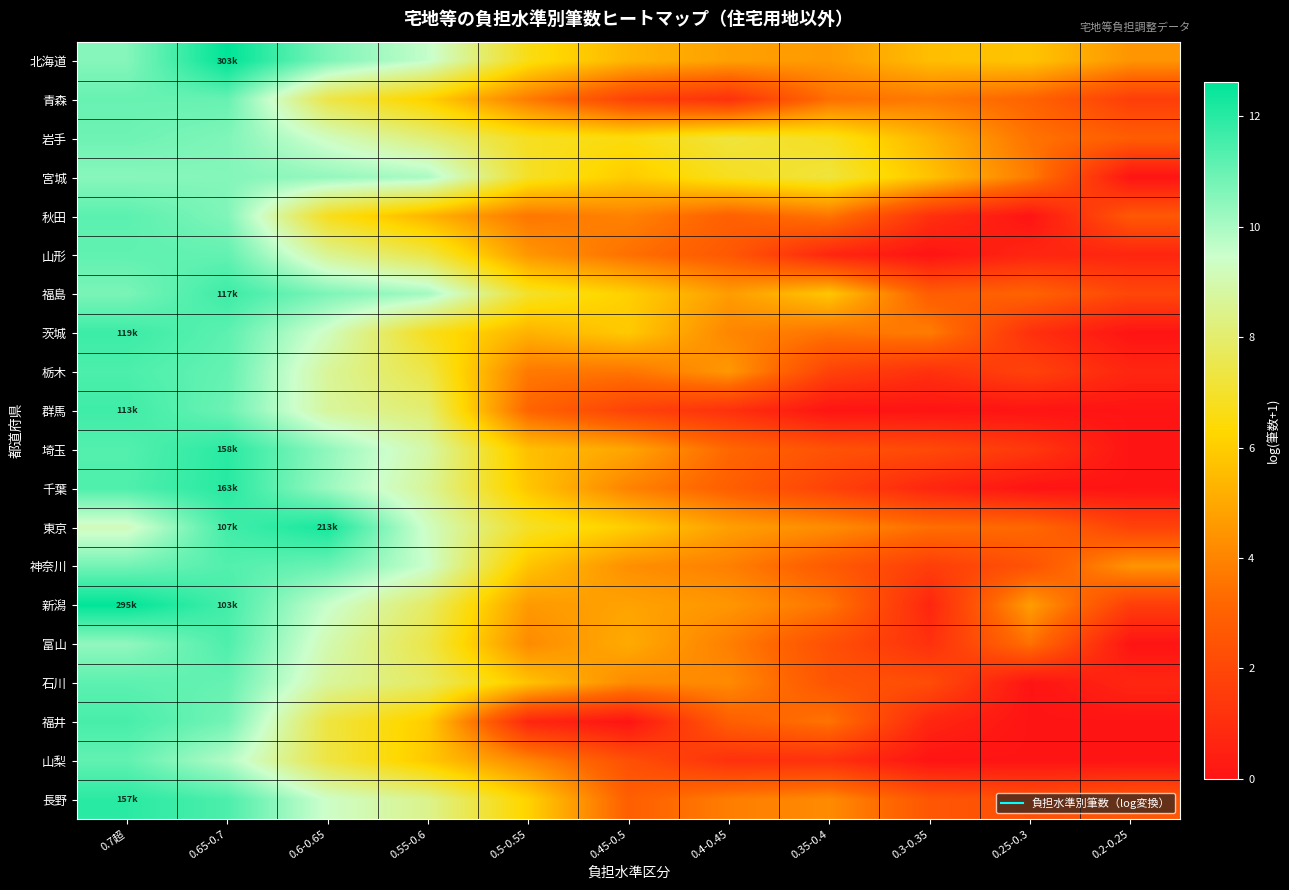

Reading left to right, transcribe all the data shown in this chart.

北海道: 0.7超=10.5	0.65-0.7=12.6	0.6-0.65=10.7	0.55-0.6=9.6	0.5-0.55=6.6	0.45-0.5=5.3	0.4-0.45=4.8	0.35-0.4=4.6	0.3-0.35=5.6	0.25-0.3=5.7	0.2-0.25=4.5
青森: 0.7超=11.0	0.65-0.7=11.0	0.6-0.65=7.4	0.55-0.6=6.1	0.5-0.55=3.7	0.45-0.5=1.8	0.4-0.45=1.1	0.35-0.4=3.4	0.3-0.35=3.7	0.25-0.3=3.0	0.2-0.25=1.6
岩手: 0.7超=10.9	0.65-0.7=10.6	0.6-0.65=9.3	0.55-0.6=8.2	0.5-0.55=6.8	0.45-0.5=6.5	0.4-0.45=7.2	0.35-0.4=6.8	0.3-0.35=5.3	0.25-0.3=3.5	0.2-0.25=2.8
宮城: 0.7超=10.5	0.65-0.7=10.6	0.6-0.65=10.3	0.55-0.6=10.0	0.5-0.55=6.9	0.45-0.5=5.9	0.4-0.45=6.8	0.35-0.4=7.2	0.3-0.35=5.7	0.25-0.3=3.8	0.2-0.25=0.0
秋田: 0.7超=11.2	0.65-0.7=10.6	0.6-0.65=6.7	0.55-0.6=5.3	0.5-0.55=3.6	0.45-0.5=4.0	0.4-0.45=2.9	0.35-0.4=3.6	0.3-0.35=1.1	0.25-0.3=0.0	0.2-0.25=2.6
山形: 0.7超=11.1	0.65-0.7=11.1	0.6-0.65=8.6	0.55-0.6=7.4	0.5-0.55=4.5	0.45-0.5=3.4	0.4-0.45=2.6	0.35-0.4=0.7	0.3-0.35=0.0	0.25-0.3=0.7	0.2-0.25=0.7
福島: 0.7超=10.7	0.65-0.7=11.7	0.6-0.65=10.7	0.55-0.6=10.1	0.5-0.55=7.0	0.45-0.5=6.1	0.4-0.45=4.7	0.35-0.4=5.8	0.3-0.35=2.8	0.25-0.3=3.0	0.2-0.25=1.9
茨城: 0.7超=11.7	0.65-0.7=11.2	0.6-0.65=9.3	0.55-0.6=6.7	0.5-0.55=5.3	0.45-0.5=5.9	0.4-0.45=4.0	0.35-0.4=3.6	0.3-0.35=3.8	0.25-0.3=1.1	0.2-0.25=0.0
栃木: 0.7超=11.4	0.65-0.7=11.0	0.6-0.65=8.7	0.55-0.6=7.4	0.5-0.55=3.7	0.45-0.5=3.6	0.4-0.45=4.5	0.35-0.4=1.8	0.3-0.35=1.1	0.25-0.3=1.8	0.2-0.25=0.7
群馬: 0.7超=11.6	0.65-0.7=10.9	0.6-0.65=8.7	0.55-0.6=8.0	0.5-0.55=3.1	0.45-0.5=1.8	0.4-0.45=1.1	0.35-0.4=0.0	0.3-0.35=0.0	0.25-0.3=0.0	0.2-0.25=0.0
埼玉: 0.7超=11.3	0.65-0.7=12.0	0.6-0.65=10.4	0.55-0.6=8.9	0.5-0.55=5.6	0.45-0.5=4.9	0.4-0.45=3.2	0.35-0.4=2.4	0.3-0.35=2.1	0.25-0.3=1.4	0.2-0.25=0.0
千葉: 0.7超=11.4	0.65-0.7=12.0	0.6-0.65=10.2	0.55-0.6=8.6	0.5-0.55=5.8	0.45-0.5=4.0	0.4-0.45=2.9	0.35-0.4=1.8	0.3-0.35=0.7	0.25-0.3=0.0	0.2-0.25=0.0
東京: 0.7超=9.2	0.65-0.7=11.6	0.6-0.65=12.3	0.55-0.6=9.3	0.5-0.55=6.9	0.45-0.5=6.0	0.4-0.45=4.7	0.35-0.4=4.2	0.3-0.35=3.4	0.25-0.3=3.2	0.2-0.25=1.8
神奈川: 0.7超=10.8	0.65-0.7=11.3	0.6-0.65=11.0	0.55-0.6=9.5	0.5-0.55=5.8	0.45-0.5=4.3	0.4-0.45=3.9	0.35-0.4=2.7	0.3-0.35=1.6	0.25-0.3=2.4	0.2-0.25=4.4
新潟: 0.7超=12.6	0.65-0.7=11.6	0.6-0.65=9.5	0.55-0.6=7.9	0.5-0.55=4.6	0.45-0.5=4.8	0.4-0.45=4.5	0.35-0.4=3.6	0.3-0.35=0.7	0.25-0.3=4.7	0.2-0.25=1.6
富山: 0.7超=10.4	0.65-0.7=11.4	0.6-0.65=9.0	0.55-0.6=7.4	0.5-0.55=4.2	0.45-0.5=5.1	0.4-0.45=3.9	0.35-0.4=2.3	0.3-0.35=1.1	0.25-0.3=3.5	0.2-0.25=0.0
石川: 0.7超=11.2	0.65-0.7=11.0	0.6-0.65=8.7	0.55-0.6=7.8	0.5-0.55=5.7	0.45-0.5=4.2	0.4-0.45=4.2	0.35-0.4=2.5	0.3-0.35=2.2	0.25-0.3=0.0	0.2-0.25=0.7
福井: 0.7超=11.5	0.65-0.7=10.8	0.6-0.65=7.3	0.55-0.6=6.0	0.5-0.55=0.7	0.45-0.5=0.0	0.4-0.45=2.9	0.35-0.4=3.5	0.3-0.35=0.7	0.25-0.3=0.0	0.2-0.25=0.0
山梨: 0.7超=11.1	0.65-0.7=9.9	0.6-0.65=7.4	0.55-0.6=5.9	0.5-0.55=4.0	0.45-0.5=2.3	0.4-0.45=1.1	0.35-0.4=1.1	0.3-0.35=0.0	0.25-0.3=0.0	0.2-0.25=0.0
長野: 0.7超=12.0	0.65-0.7=11.4	0.6-0.65=9.4	0.55-0.6=8.5	0.5-0.55=6.1	0.45-0.5=2.9	0.4-0.45=3.8	0.35-0.4=4.2	0.3-0.35=2.6	0.25-0.3=2.3	0.2-0.25=2.6